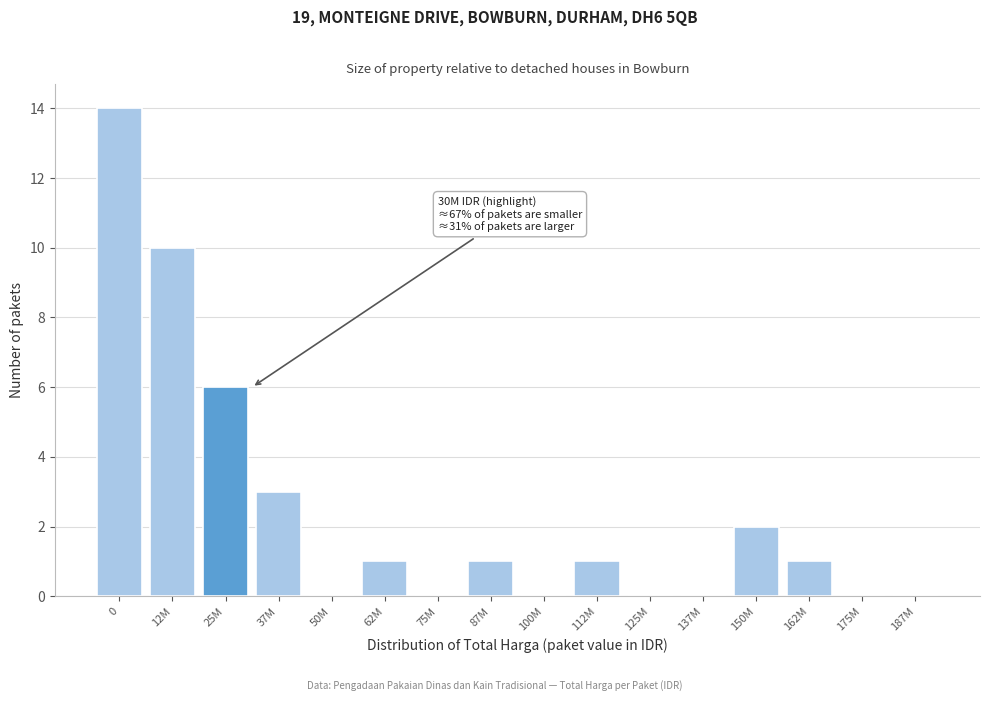

Reading left to right, list all the values displayed in this chart.

0=14	12M=10	25M=6	37M=3	50M=0	62M=1	75M=0	87M=1	100M=0	112M=1	125M=0	137M=0	150M=2	162M=1	175M=0	187M=0